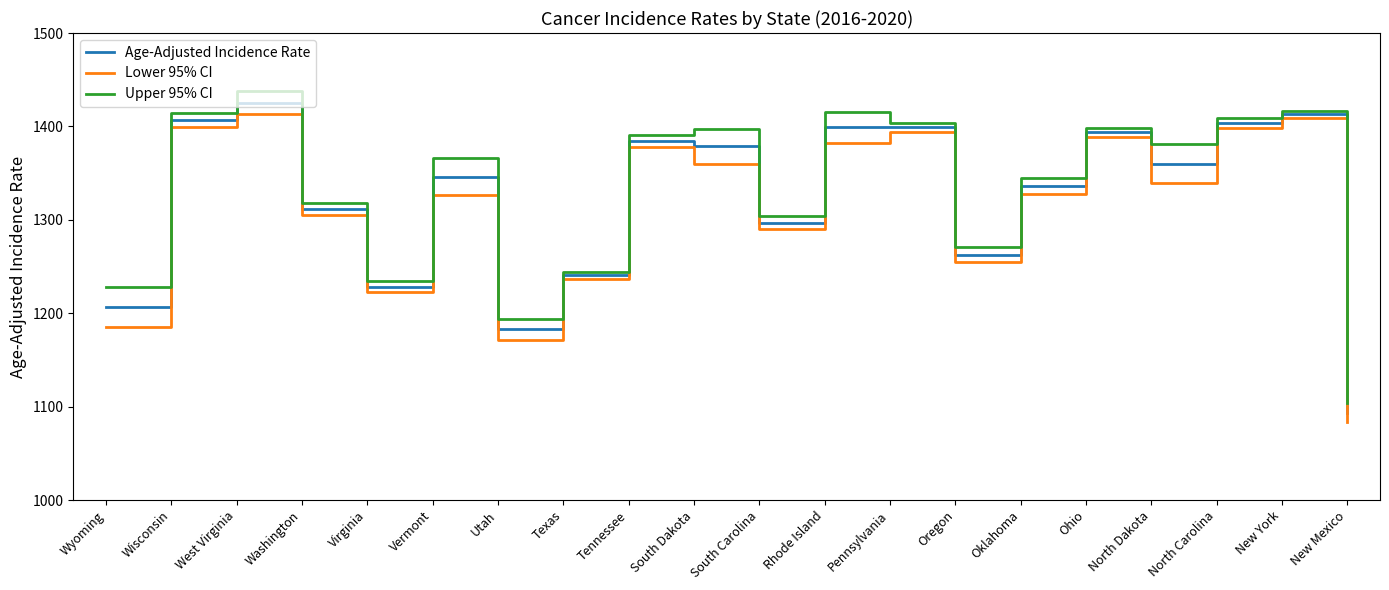

In Upper 95% CI, how many points are higher than both neighbors (excluding endpoints)?

6